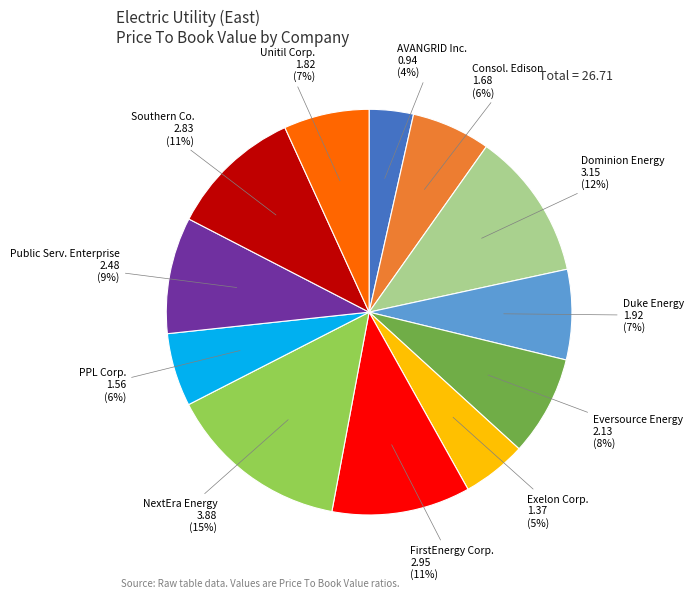

How many segments does this pie chart have?

12